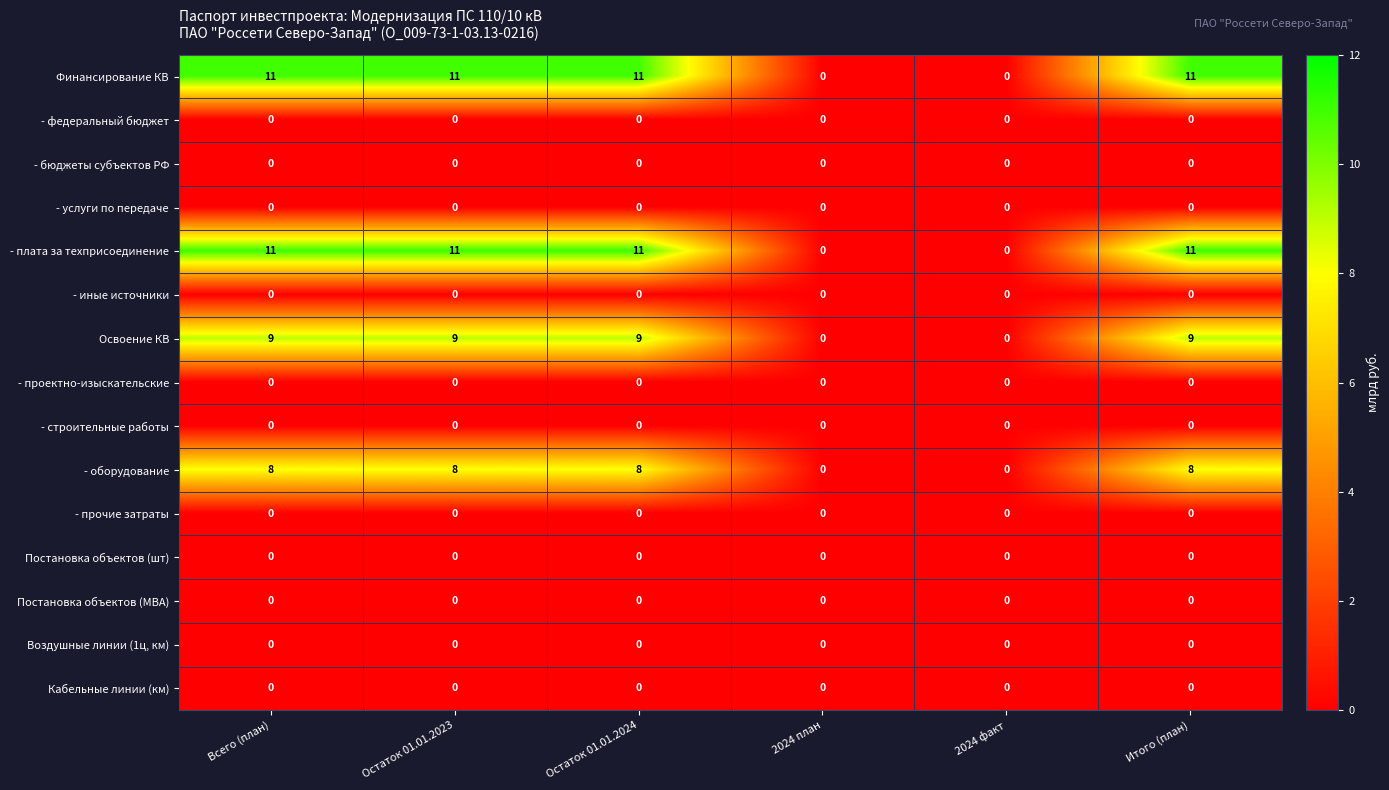

What is the difference between the highest and lowest values at Всего (план)?

11